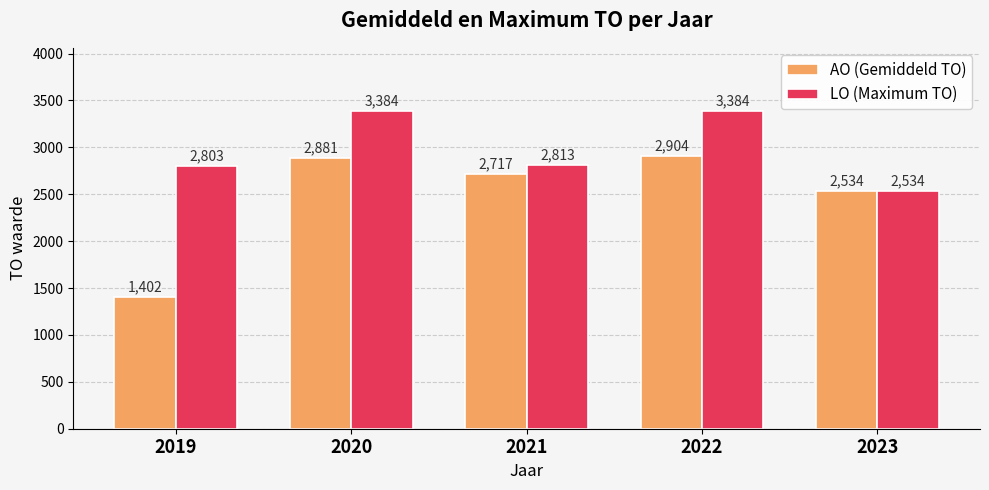

Which series has the widest spread of values?

AO (Gemiddeld TO)